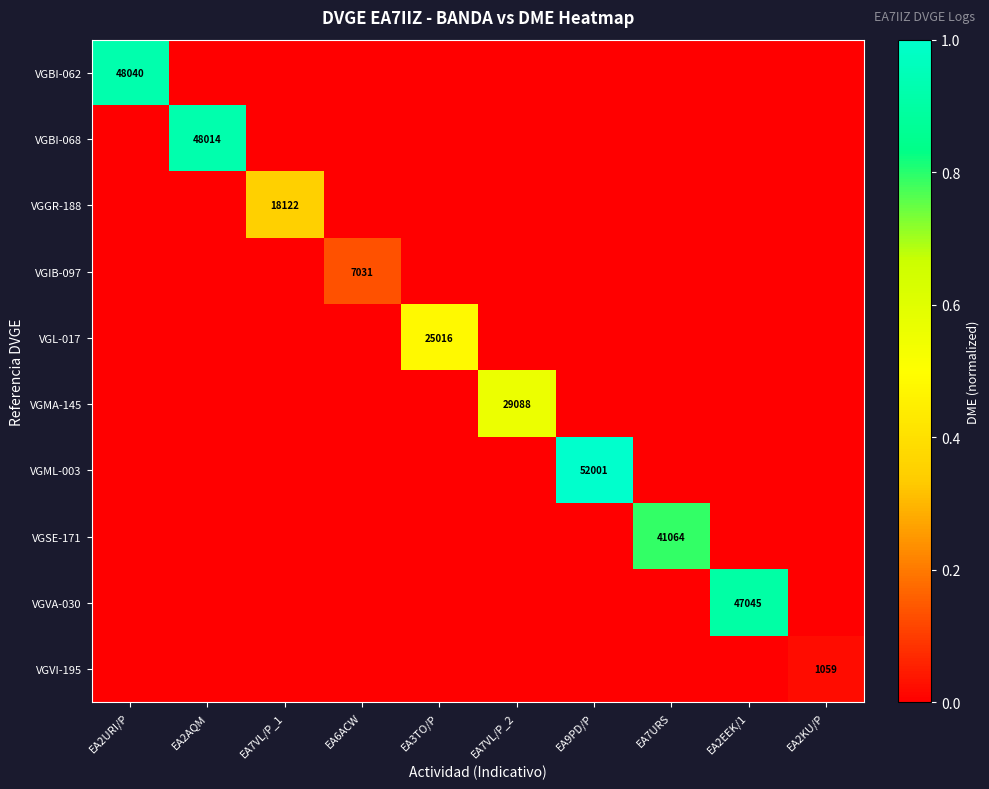

Between EA7URS and EA6ACW, which is larger?

EA7URS